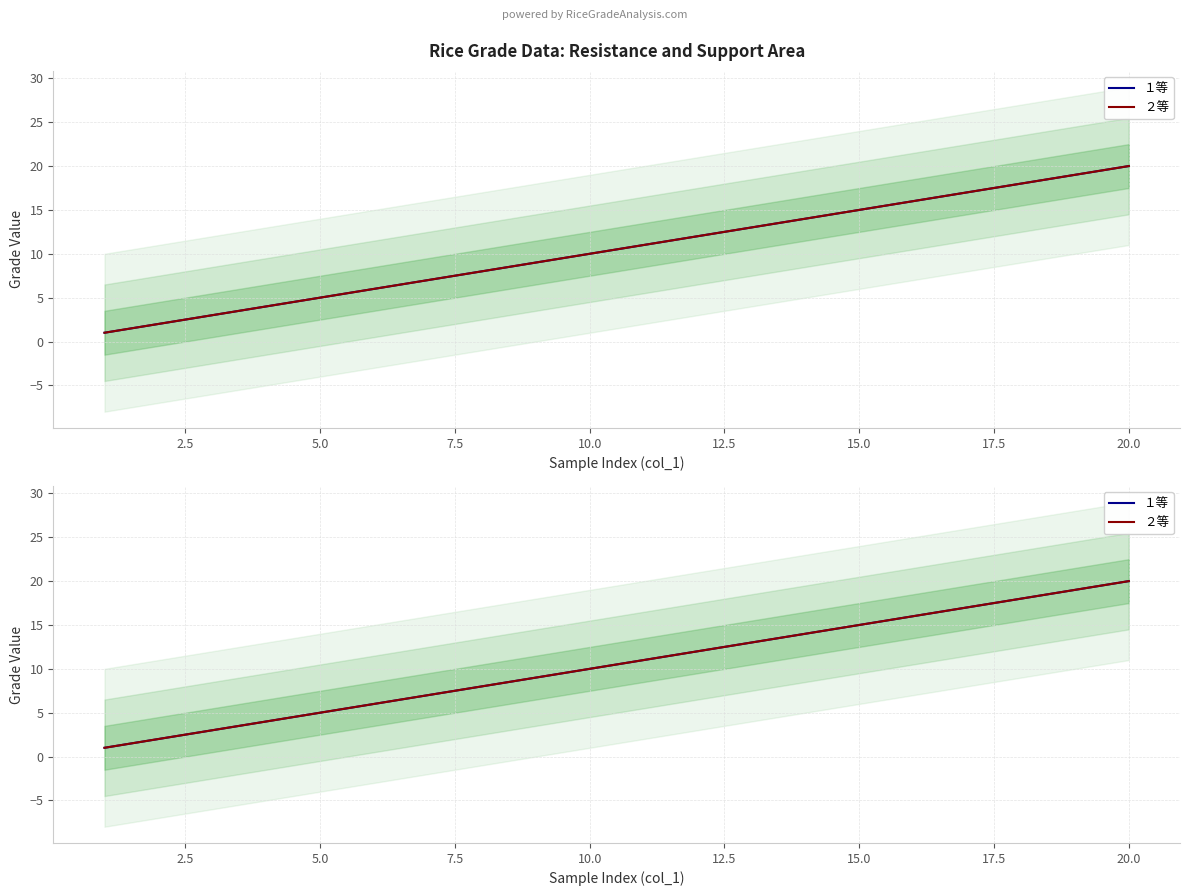

How many lines are shown in the chart?

2